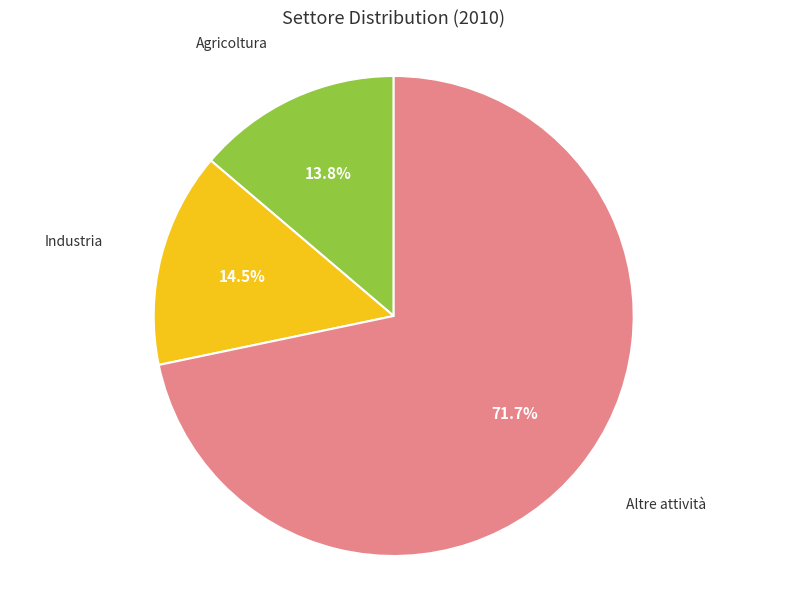

How many segments does this pie chart have?

3